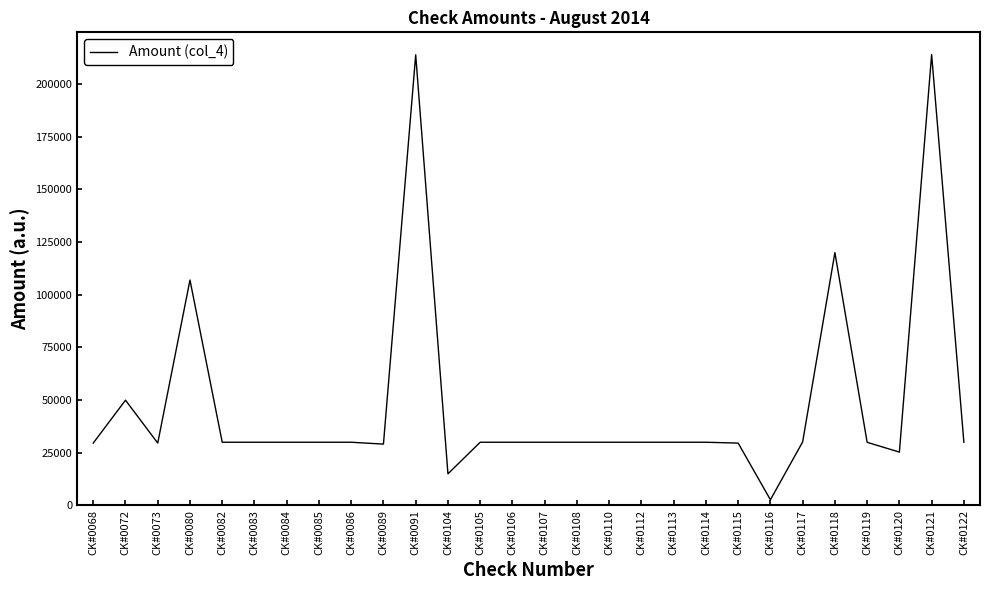

What is the smallest value displayed?

2705.0